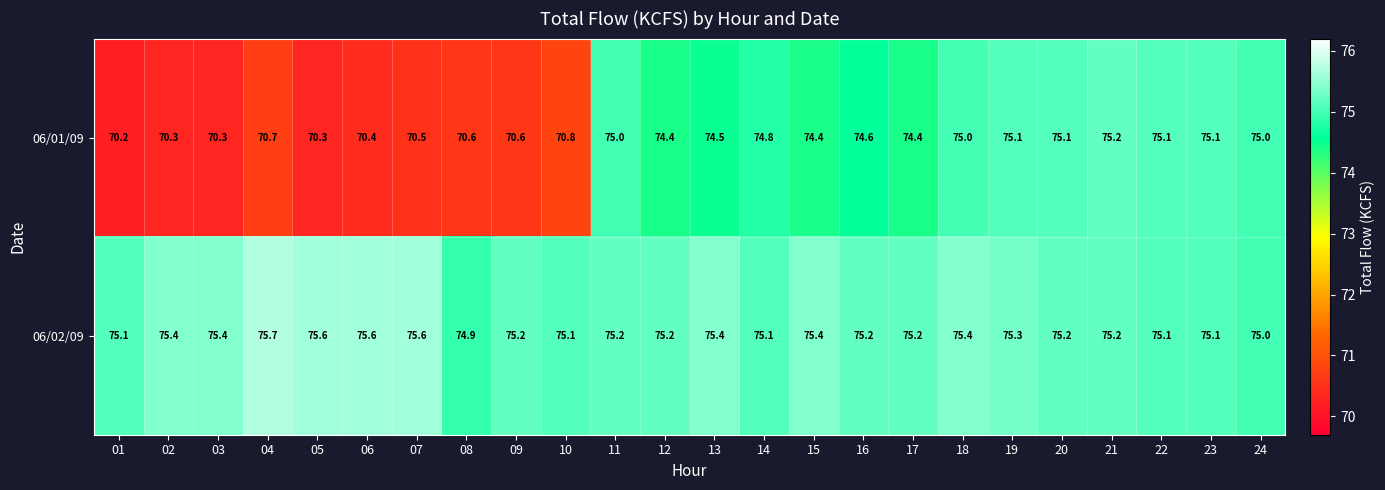

Rank the series at 09 from lowest to highest value.

06/01/09, 06/02/09